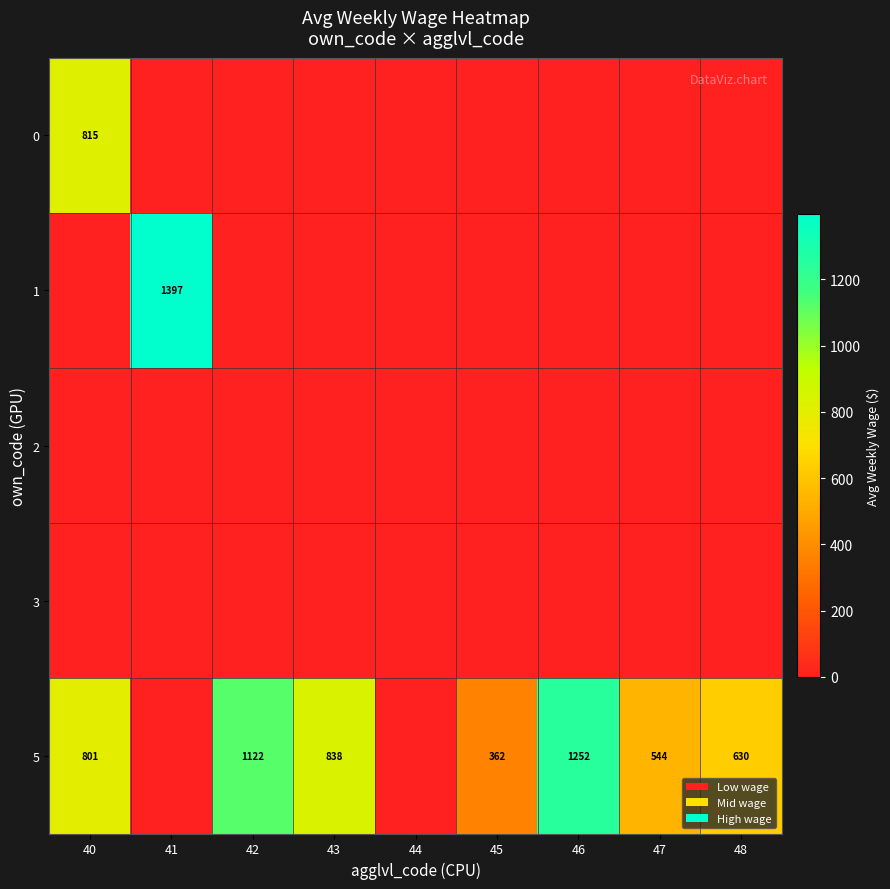

True or false: 5 has a value of 544 at 47.

True